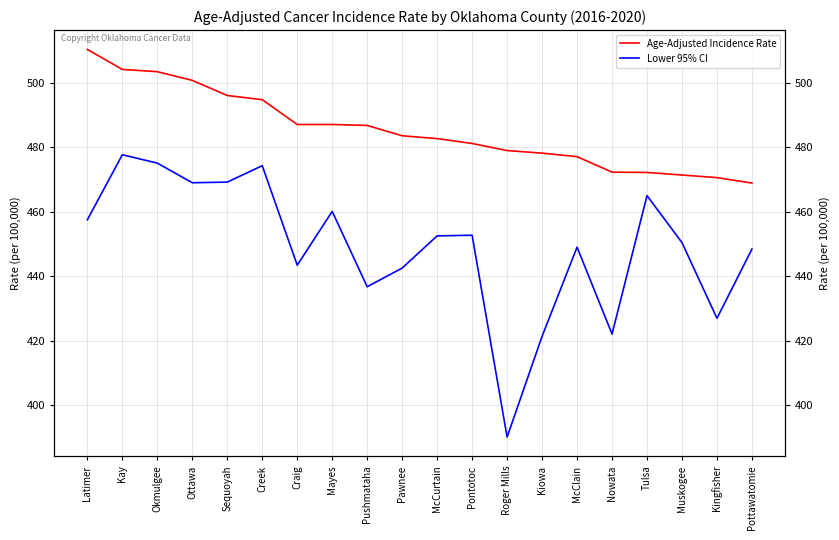

What is the minimum value shown in the chart?

390.0